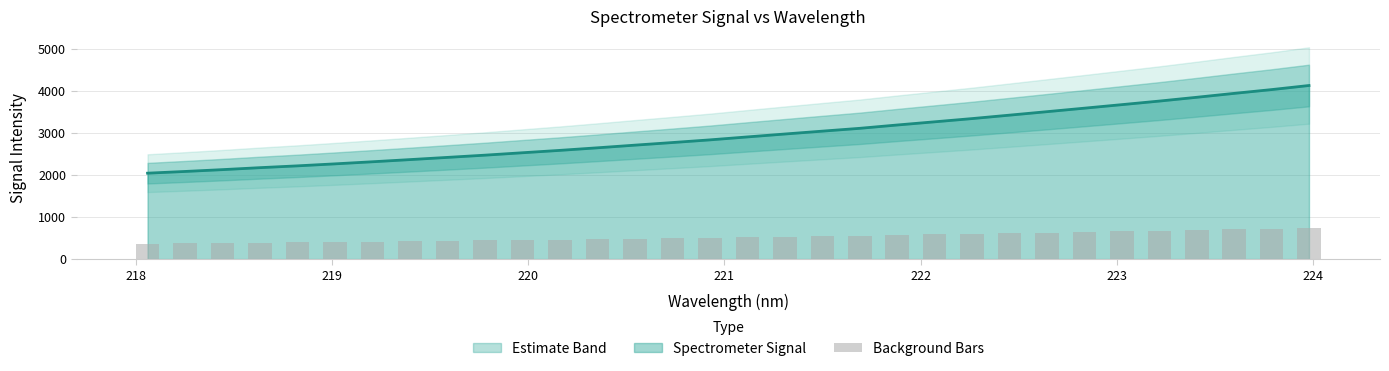

What is the smallest value displayed?

368.5